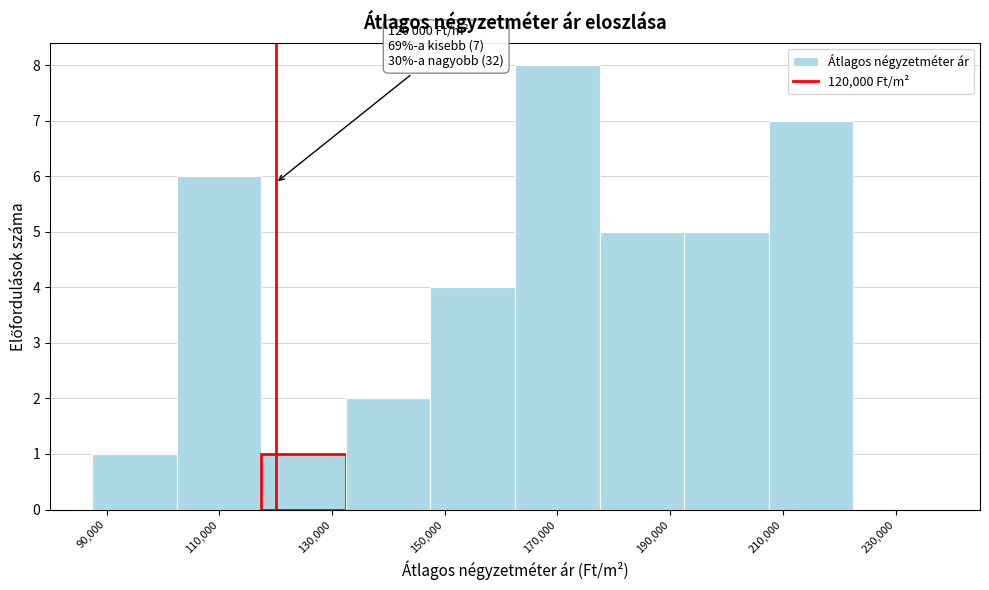

Over which range of the x-axis is the bar tallest?

162000 to 178000